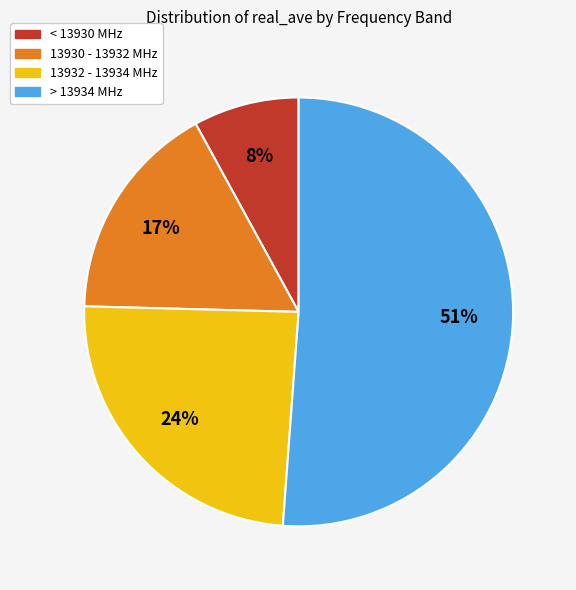

Is there a majority slice in this chart?

Yes